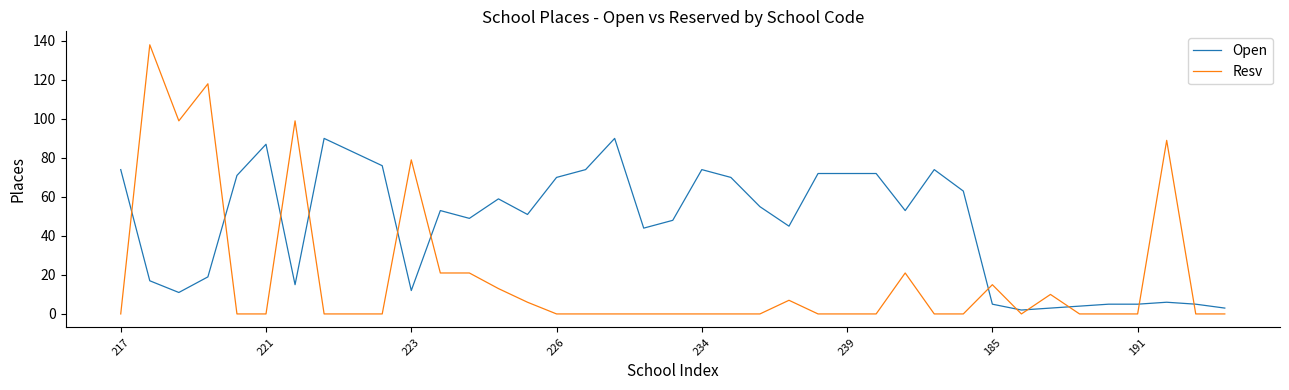

Which series has the largest total across all categories?

Open